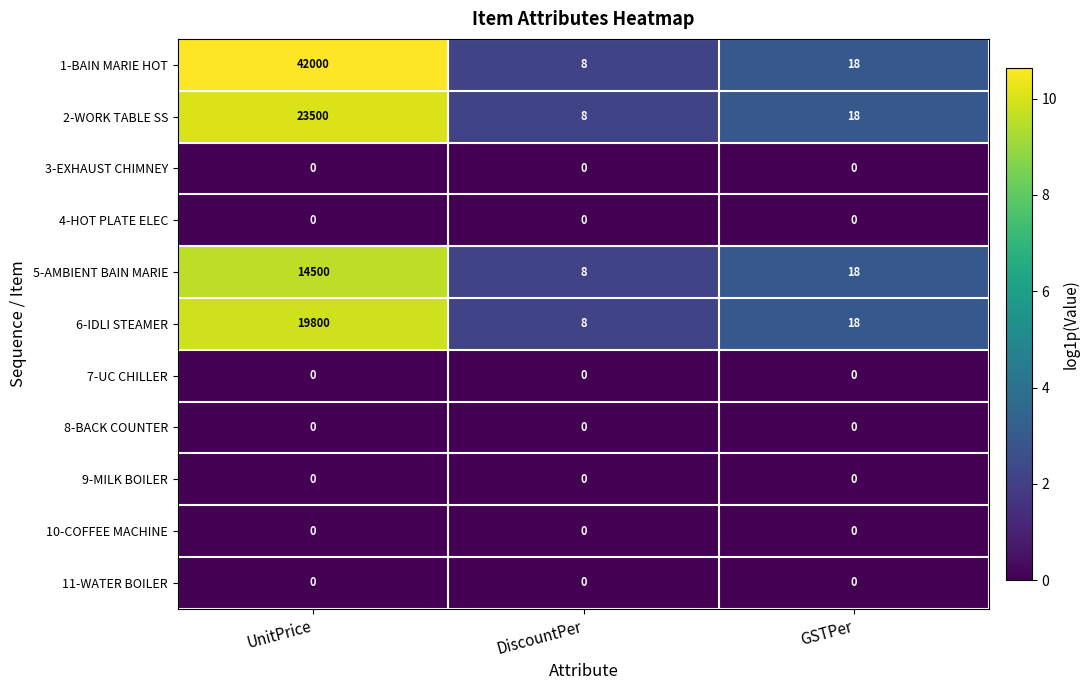

What is the total value across all series at DiscountPer?

32